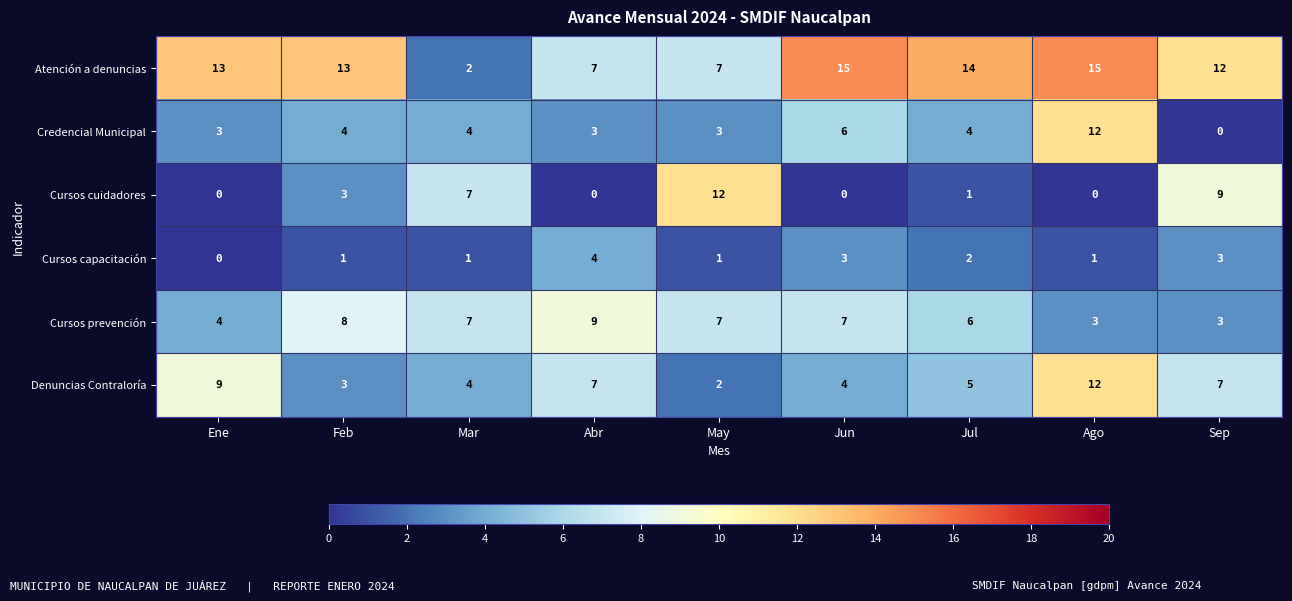

What is the average value of the Credencial Municipal series?

4